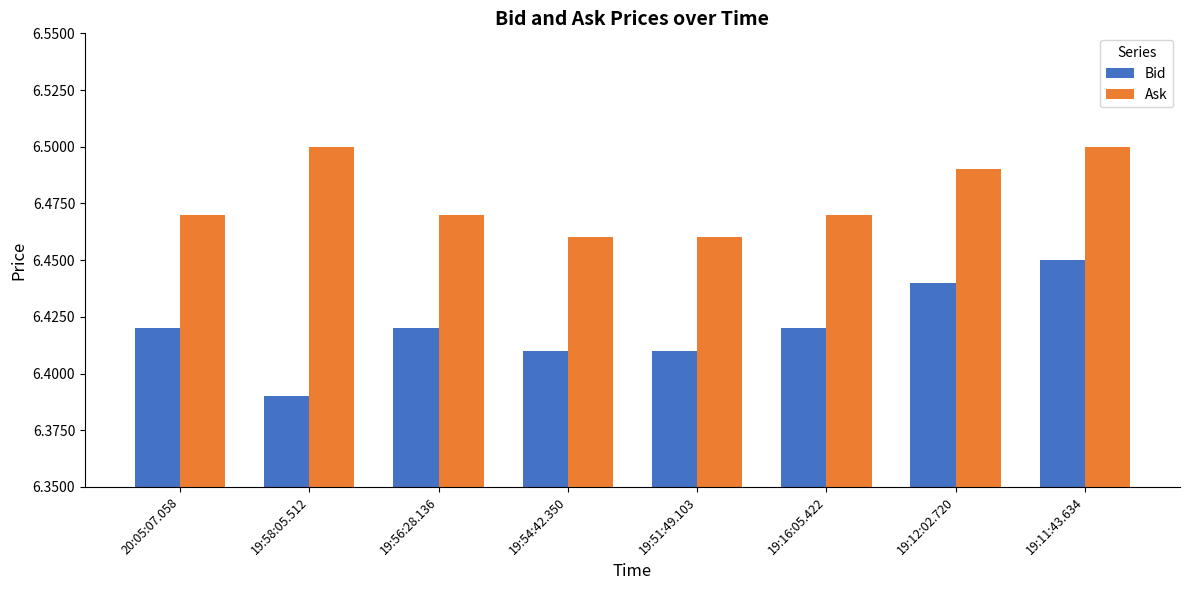

What is the sum of all Bid values?

51.4